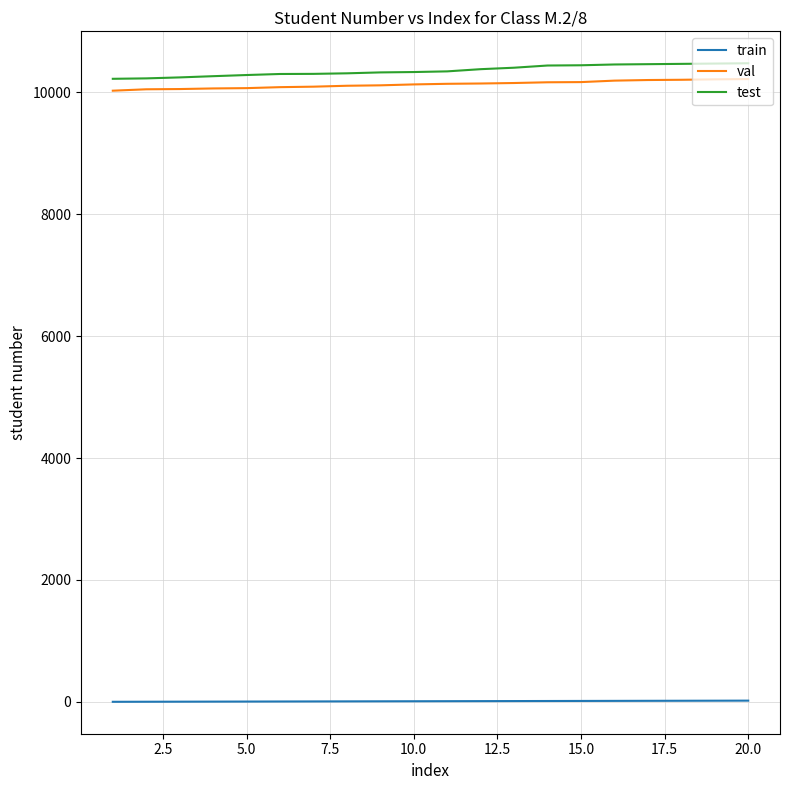

What is the lowest value of the val series?

10025